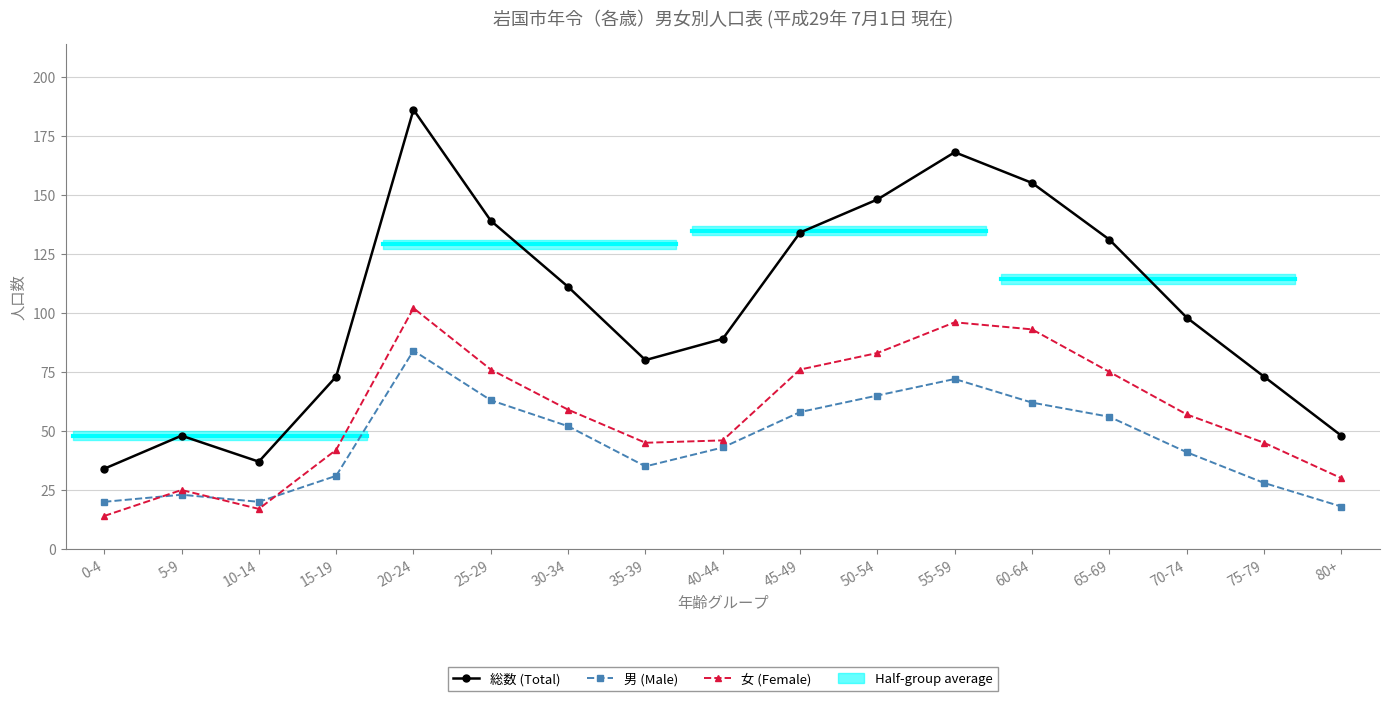

At which category is the sum across all series the highest?

20-24